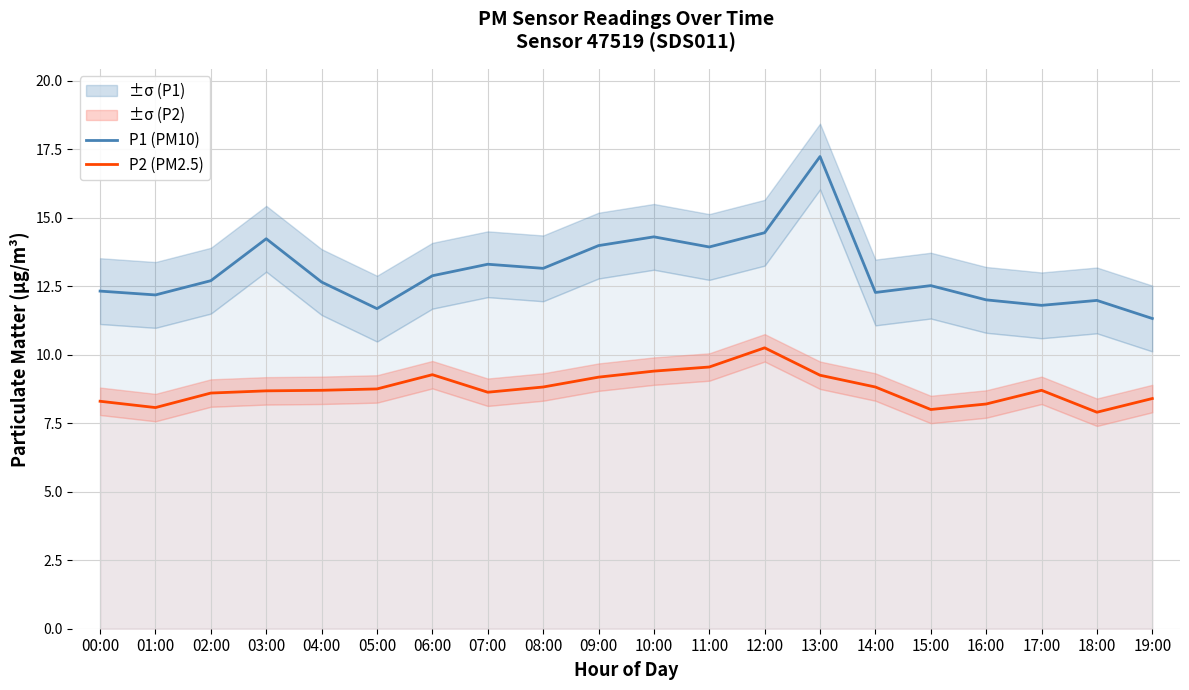

True or false: P1 (PM10) has more than 2 interior local peaks.

True